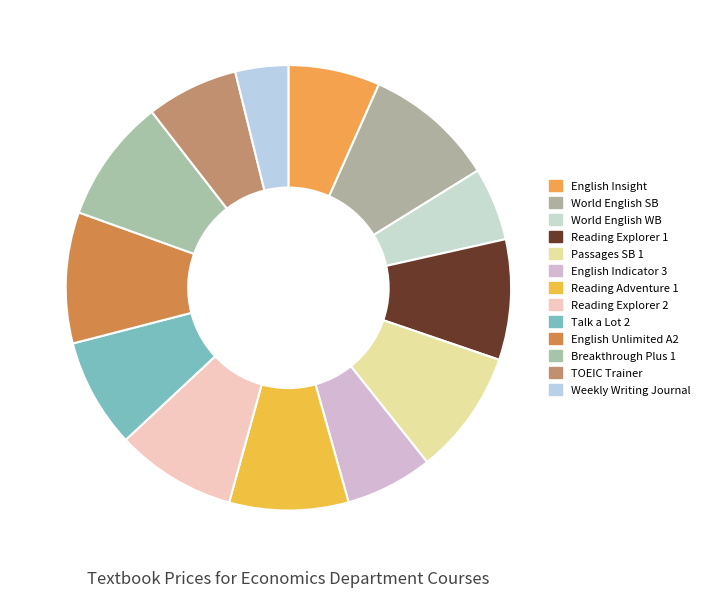

Which slice is the smallest?

Weekly Writing Journal